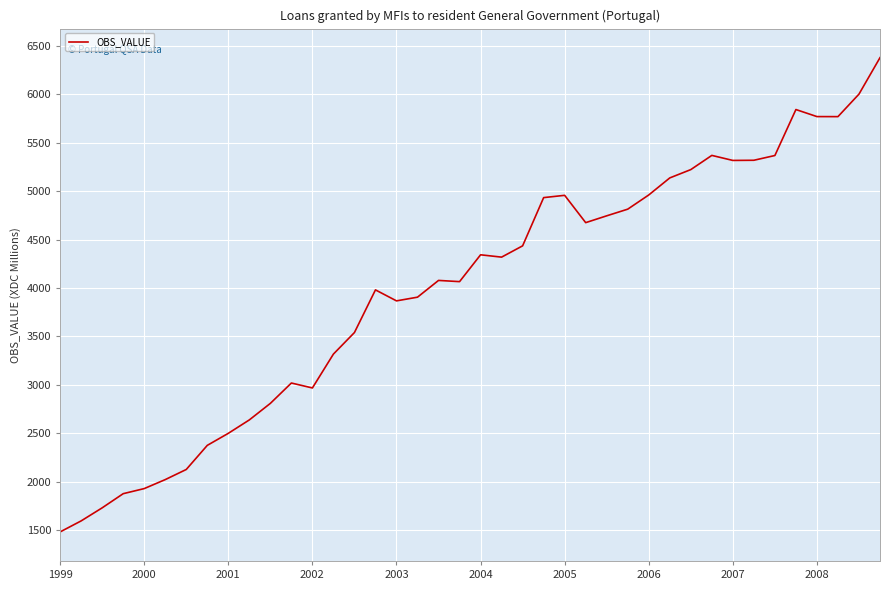

How many values are below 4318?

20